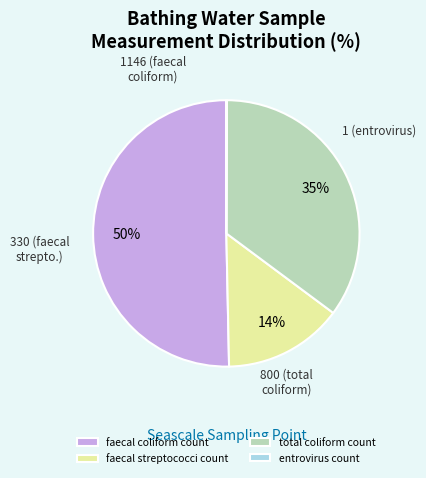

Does total coliform count account for over 50% of the chart?

No